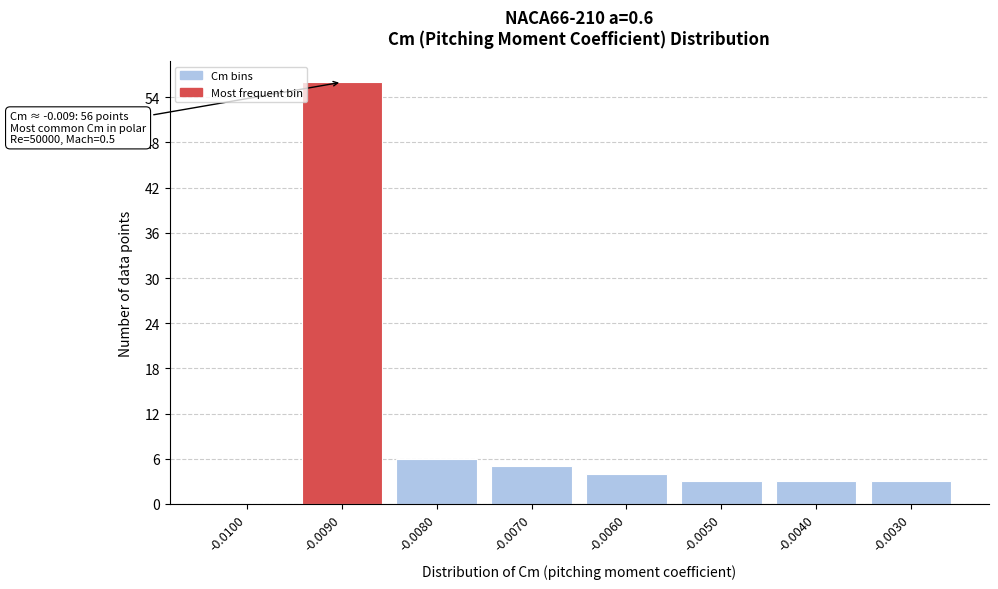

Reading left to right, transcribe all the data shown in this chart.

-0.0100=0	-0.0090=56	-0.0080=6	-0.0070=5	-0.0060=4	-0.0050=3	-0.0040=3	-0.0030=3